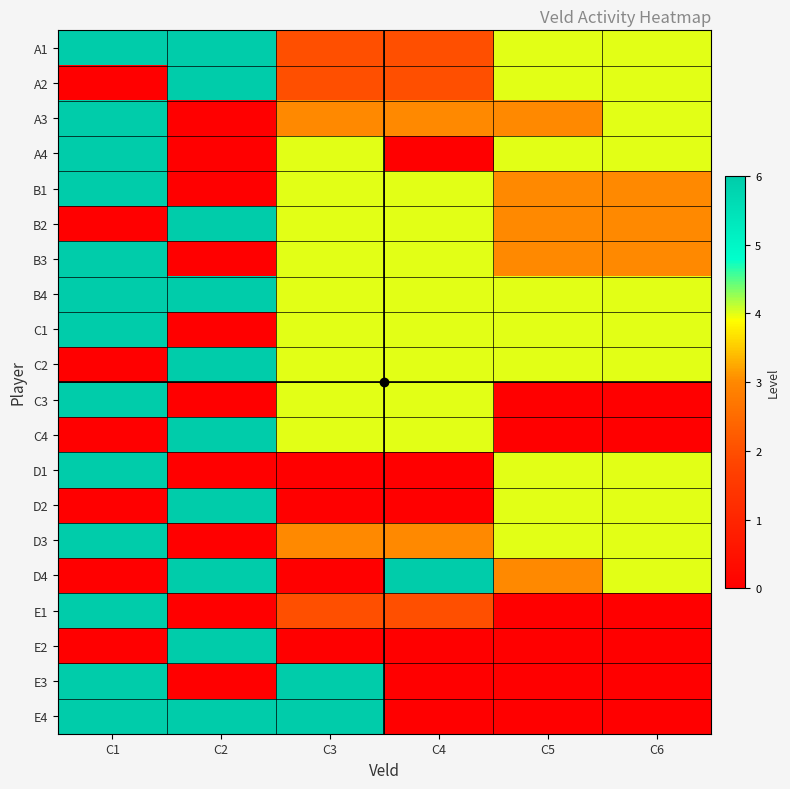

Reading left to right, list all the values displayed in this chart.

A1: C1=6	C2=6	C3=2	C4=2	C5=4	C6=4
A2: C1=0	C2=6	C3=2	C4=2	C5=4	C6=4
A3: C1=6	C2=0	C3=3	C4=3	C5=3	C6=4
A4: C1=6	C2=0	C3=4	C4=0	C5=4	C6=4
B1: C1=6	C2=0	C3=4	C4=4	C5=3	C6=3
B2: C1=0	C2=6	C3=4	C4=4	C5=3	C6=3
B3: C1=6	C2=0	C3=4	C4=4	C5=3	C6=3
B4: C1=6	C2=6	C3=4	C4=4	C5=4	C6=4
C1: C1=6	C2=0	C3=4	C4=4	C5=4	C6=4
C2: C1=0	C2=6	C3=4	C4=4	C5=4	C6=4
C3: C1=6	C2=0	C3=4	C4=4	C5=0	C6=0
C4: C1=0	C2=6	C3=4	C4=4	C5=0	C6=0
D1: C1=6	C2=0	C3=0	C4=0	C5=4	C6=4
D2: C1=0	C2=6	C3=0	C4=0	C5=4	C6=4
D3: C1=6	C2=0	C3=3	C4=3	C5=4	C6=4
D4: C1=0	C2=6	C3=0	C4=6	C5=3	C6=4
E1: C1=6	C2=0	C3=2	C4=2	C5=0	C6=0
E2: C1=0	C2=6	C3=0	C4=0	C5=0	C6=0
E3: C1=6	C2=0	C3=6	C4=0	C5=0	C6=0
E4: C1=6	C2=6	C3=6	C4=0	C5=0	C6=0